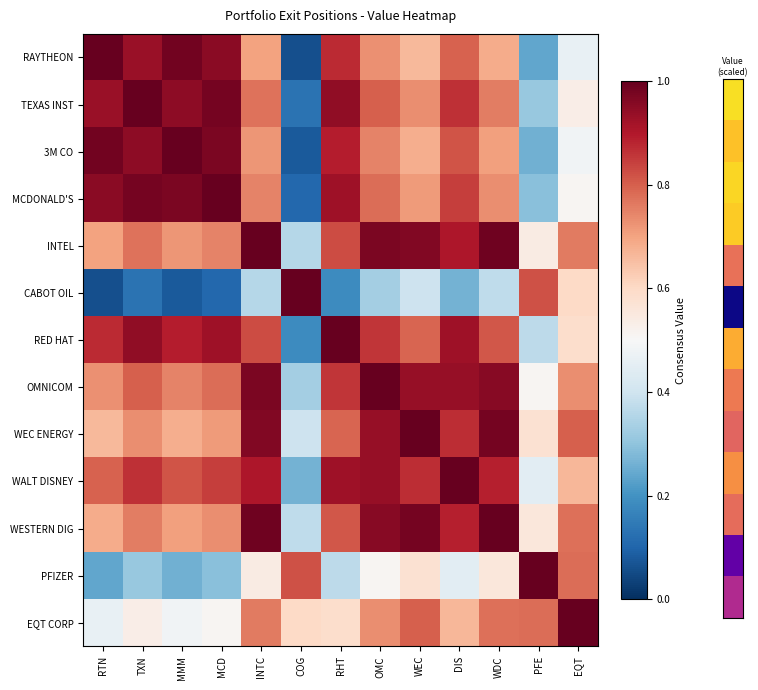

What is the total value across all series at RTN?

9.1